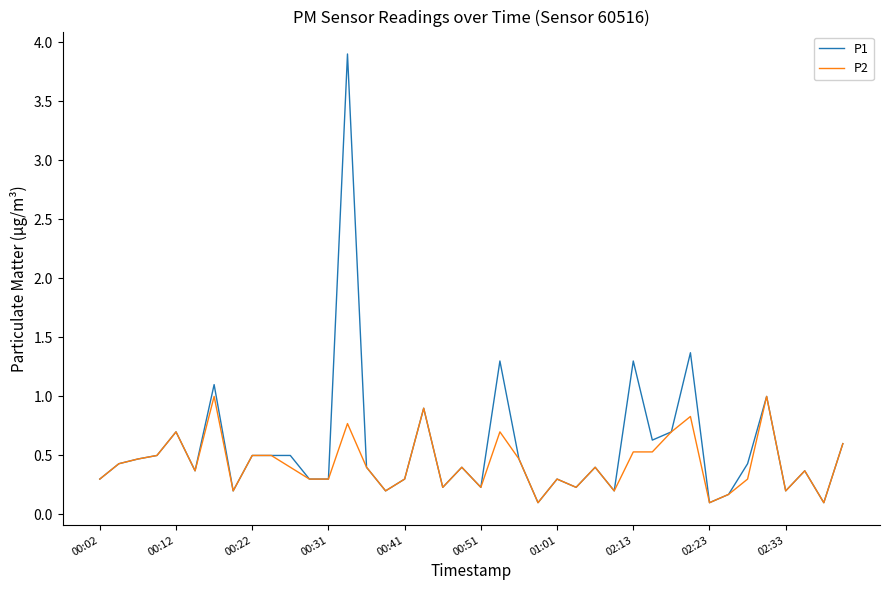

Reading left to right, what are all the values shown in this chart?

P1: 0.3	0.4	0.5	0.5	0.7	0.4	1.1	0.2	0.5	0.5	0.5	0.3	0.3	3.9	0.4	0.2	0.3	0.9	0.2	0.4	0.2	1.3	0.5	0.1	0.3	0.2	0.4	0.2	1.3	0.6	0.7	1.4	0.1	0.2	0.4	1.0	0.2	0.4	0.1	0.6
P2: 0.3	0.4	0.5	0.5	0.7	0.4	1.0	0.2	0.5	0.5	0.4	0.3	0.3	0.8	0.4	0.2	0.3	0.9	0.2	0.4	0.2	0.7	0.5	0.1	0.3	0.2	0.4	0.2	0.5	0.5	0.7	0.8	0.1	0.2	0.3	1.0	0.2	0.4	0.1	0.6